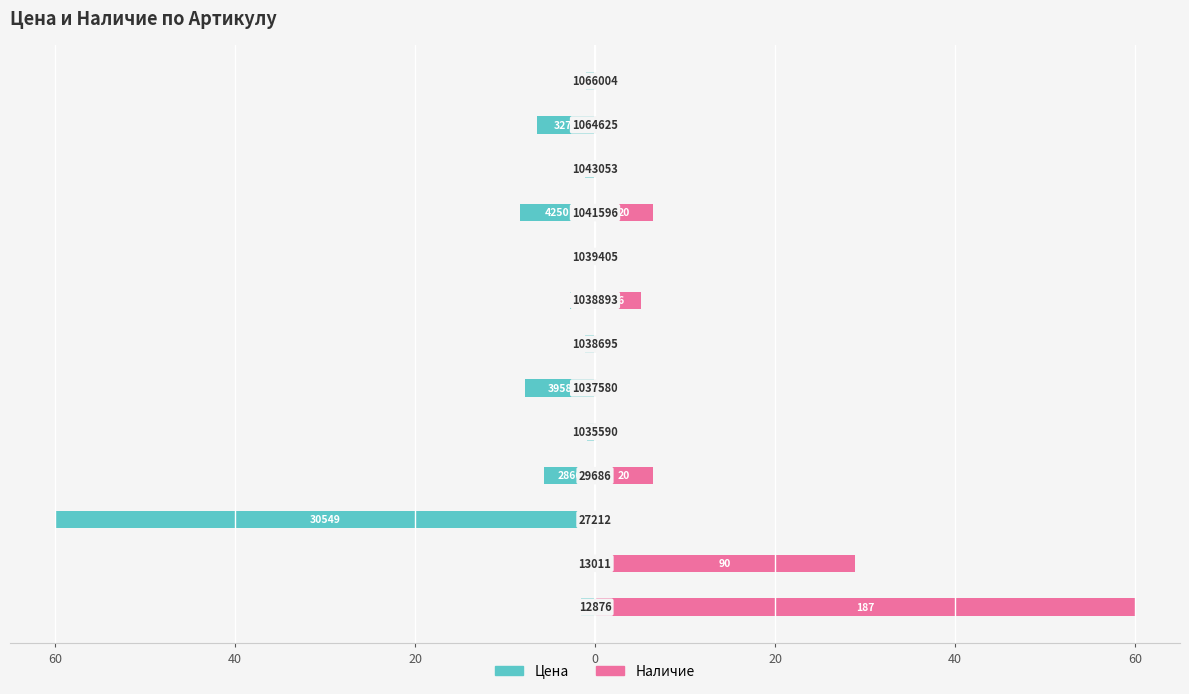

Is it true that Цена equals -1.0 at 12?

True